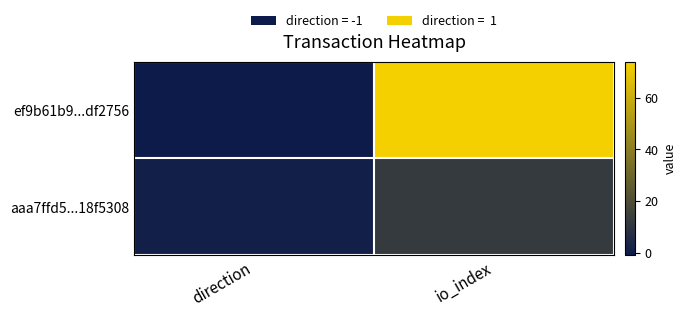

Which label corresponds to the largest value in the chart?

io_index